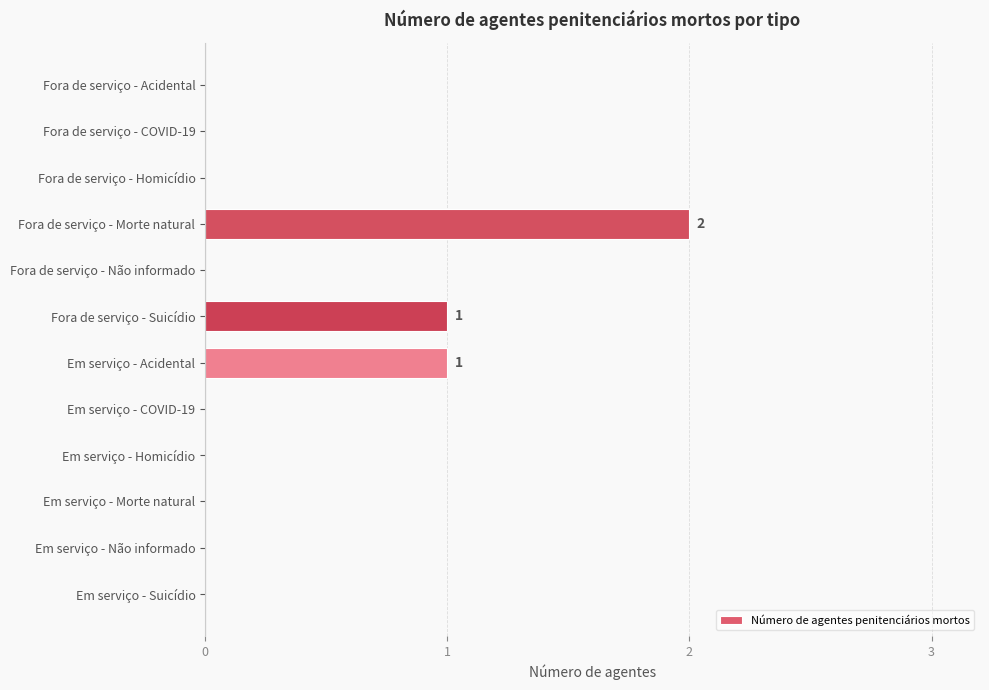

Is it true that the value at Em serviço - Morte natural is 0?

True